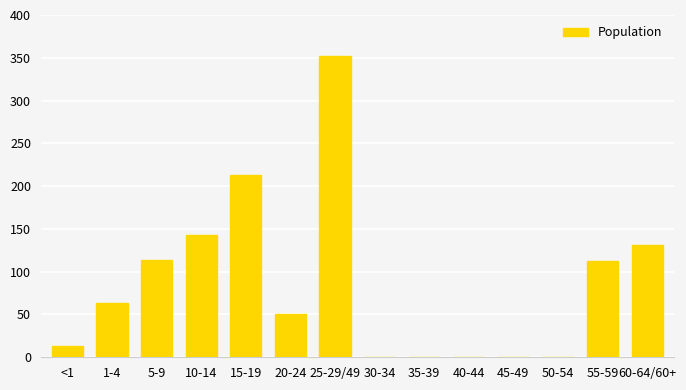

How many series are shown in this chart?

1